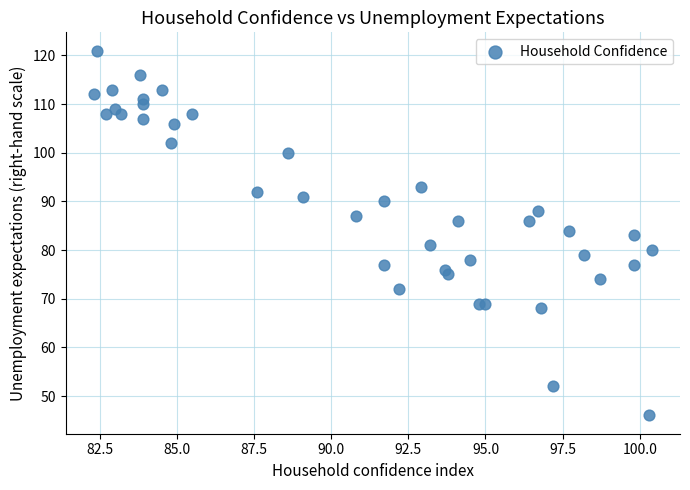

What is the range of Y values (max minus min)?

75